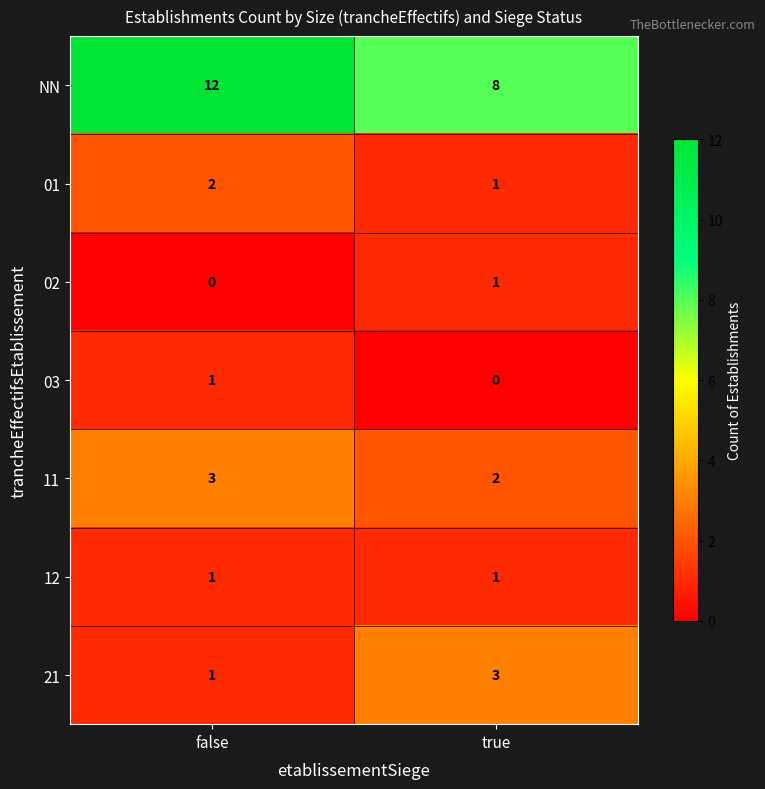

Between false and true, which series saw the biggest shift?

NN